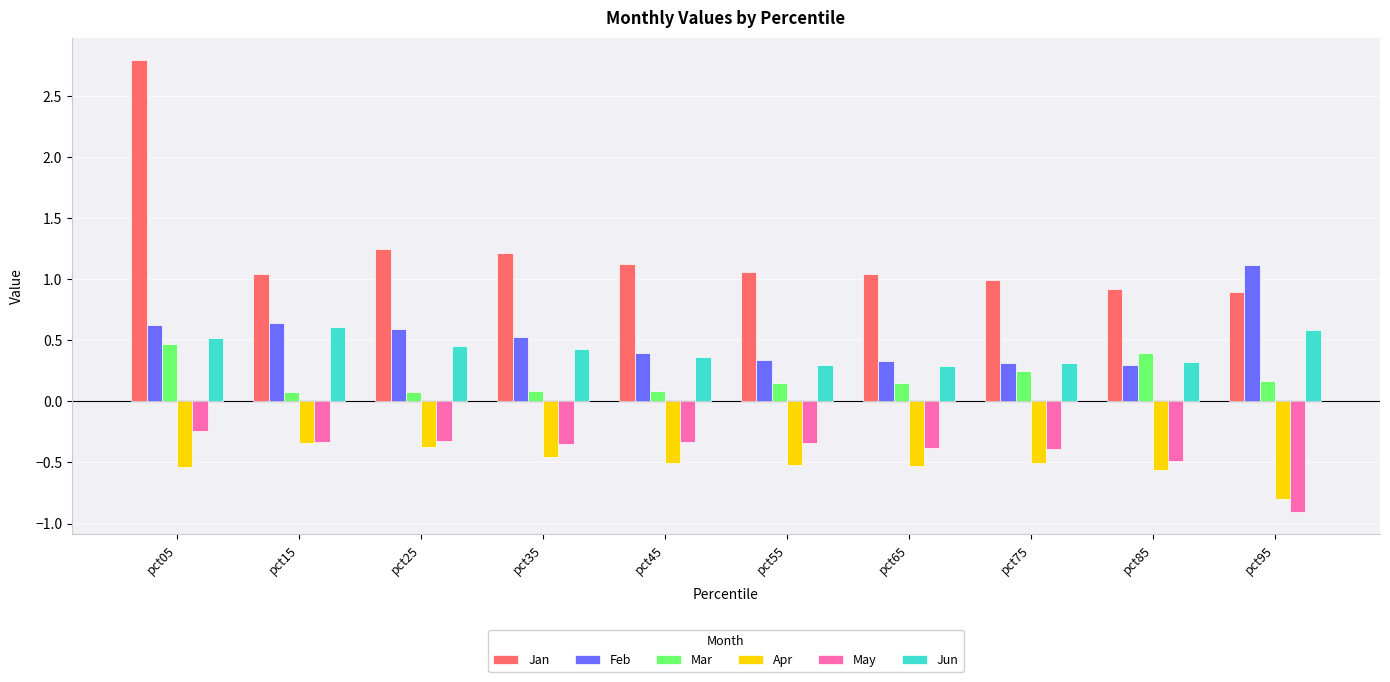

How many bars are there in each group?

6